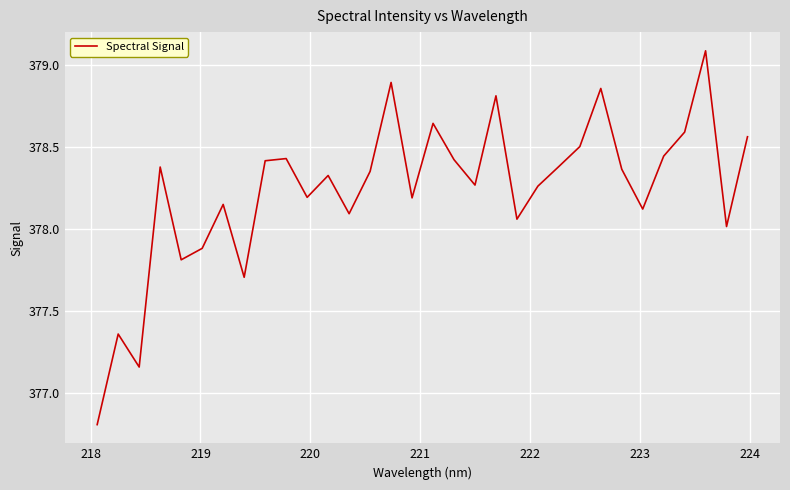

What is the difference between the maximum and minimum values?

2.3